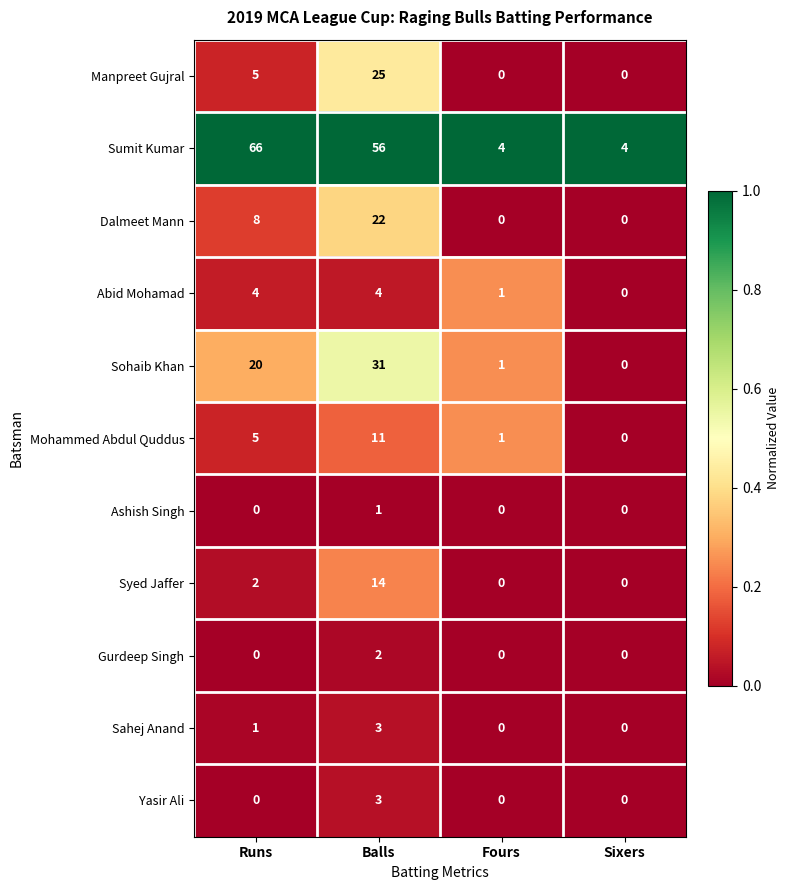

What is the total value across all series at Runs?

111